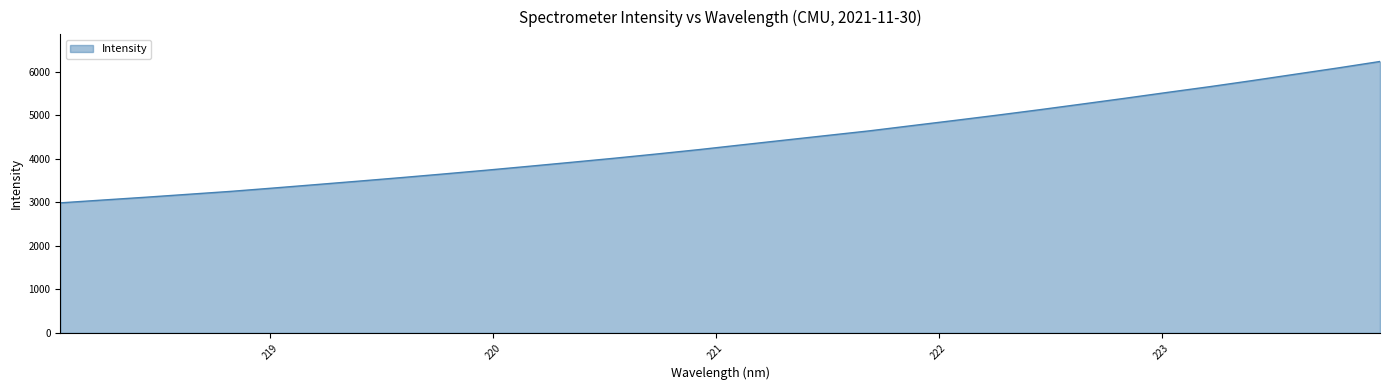

What is the smallest value displayed?

2988.7